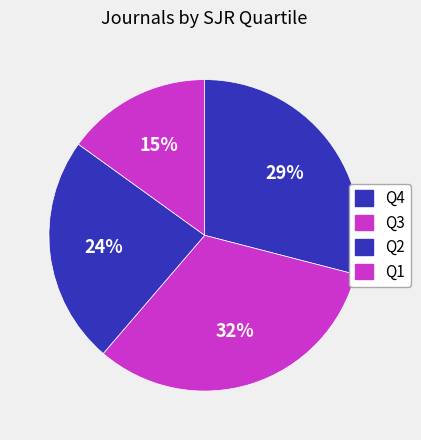

To the nearest percent, what is the combined percentage of Q4 and Q2?

53%